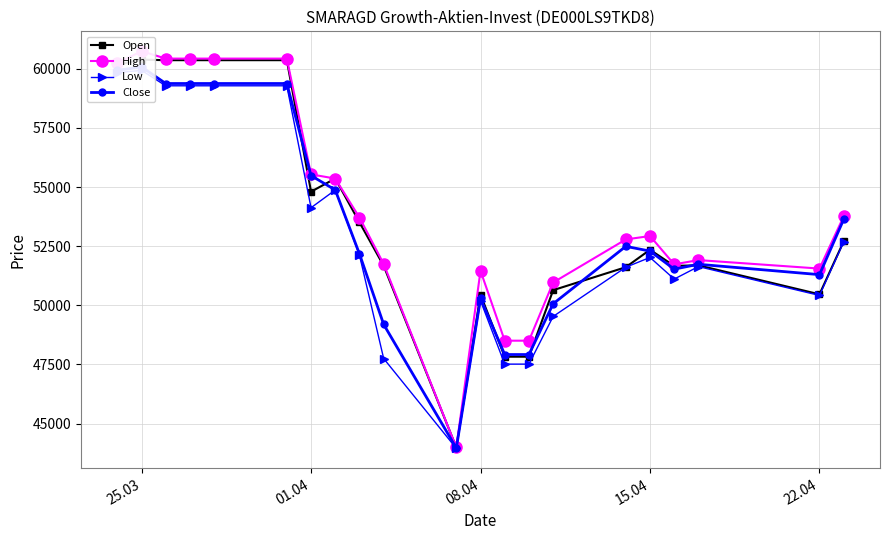

Where does the High series first go above 52929?

25.03